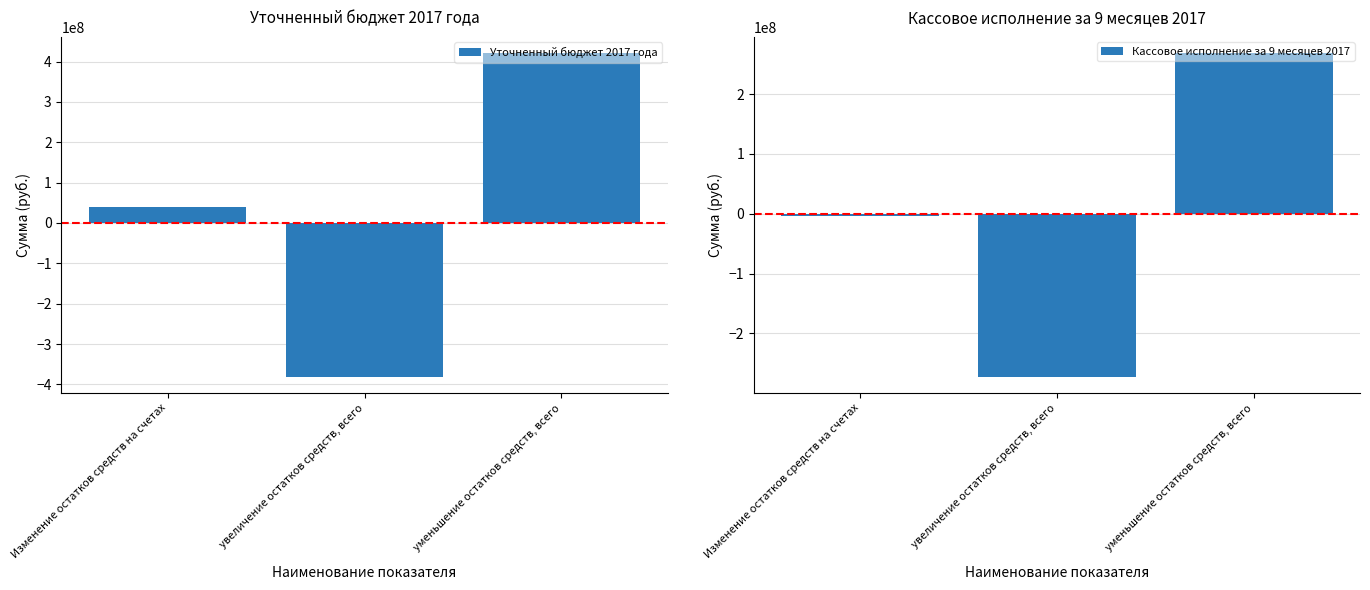

What is the label of the 3rd bar from the right?

Изменение остатков средств на счетах